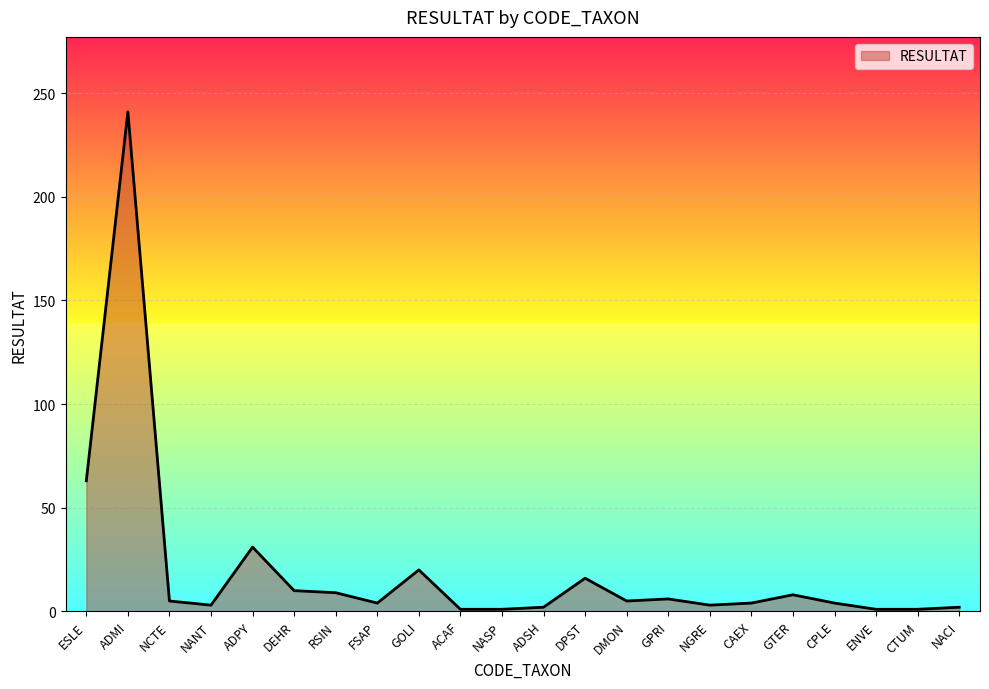

What is the change in value from ADPY to DMON?

-26